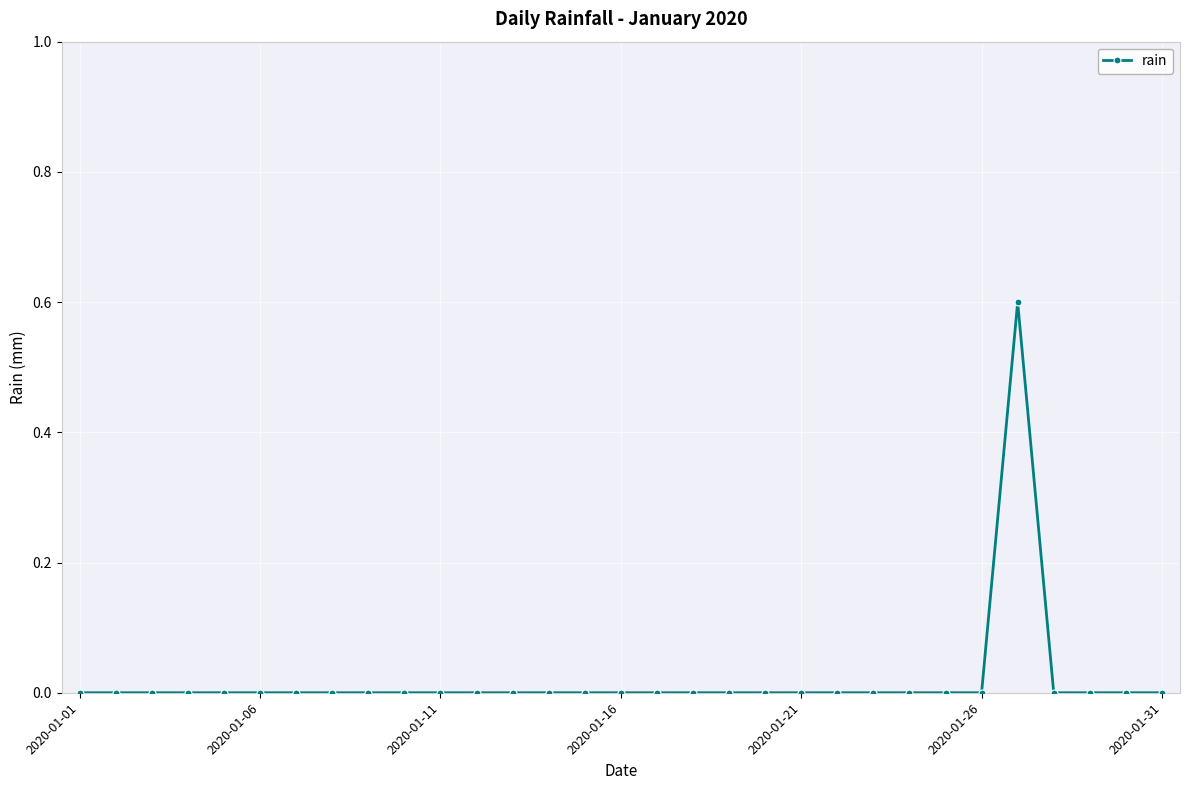

True or false: there are more than 0 points higher than both neighbors.

True